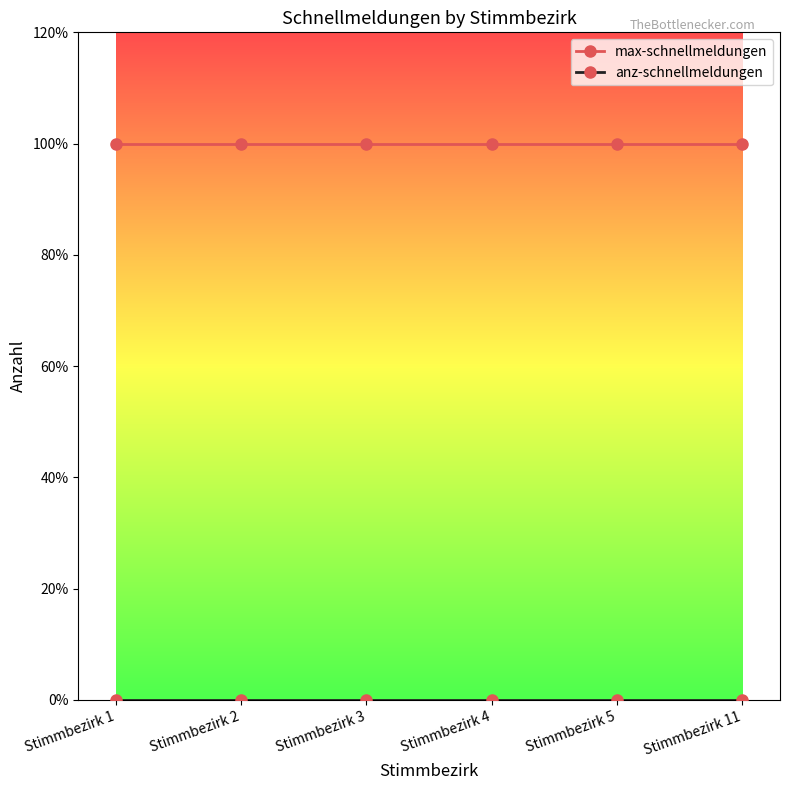

Is this an area chart (filled region under the line)?

No